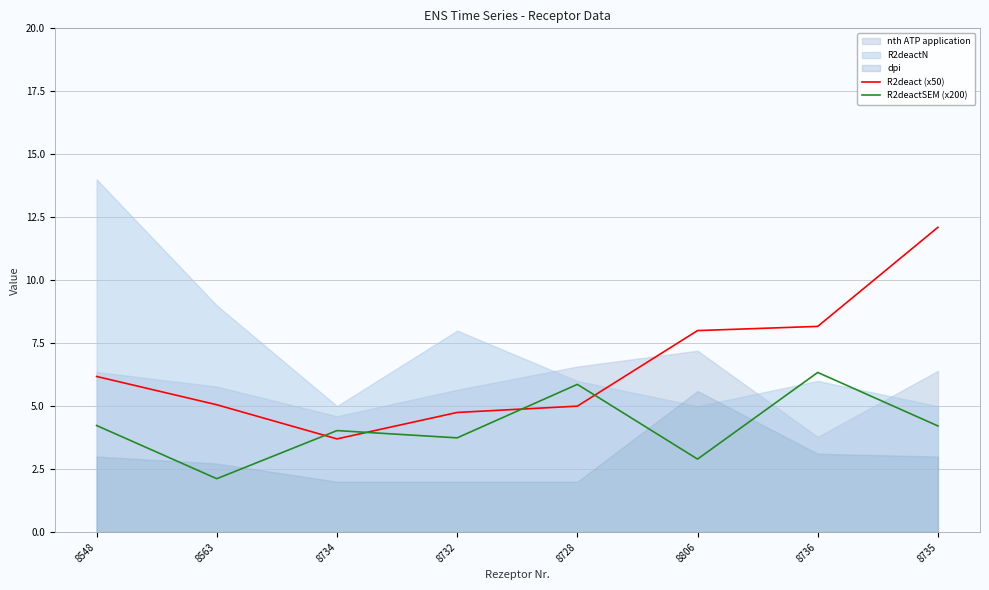

List the labels in order of R2deactSEM (x200) value, smallest first.

8563, 8806, 8732, 8734, 8735, 8548, 8728, 8736